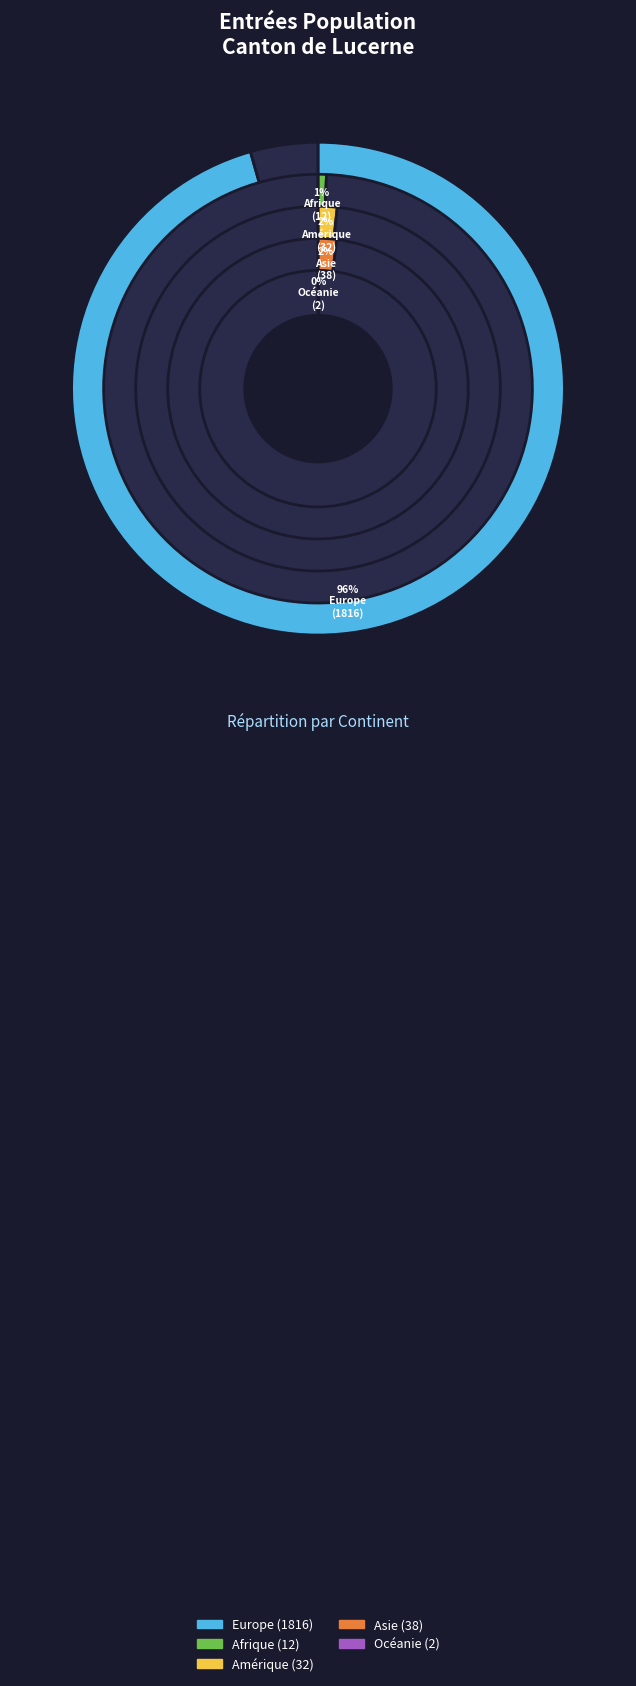

How many slices are in this pie chart?

5